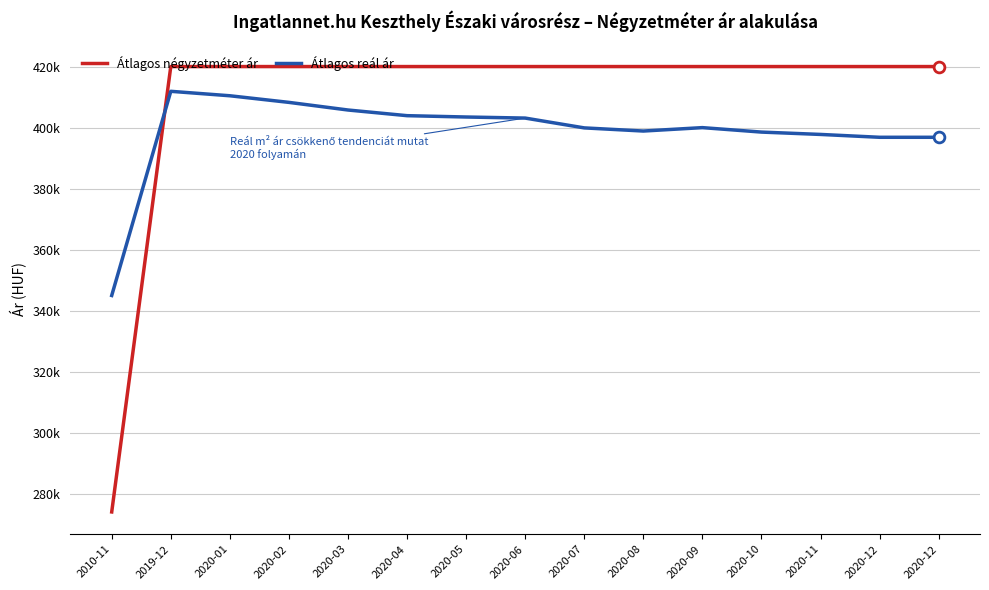

Is this an area chart (filled region under the line)?

No